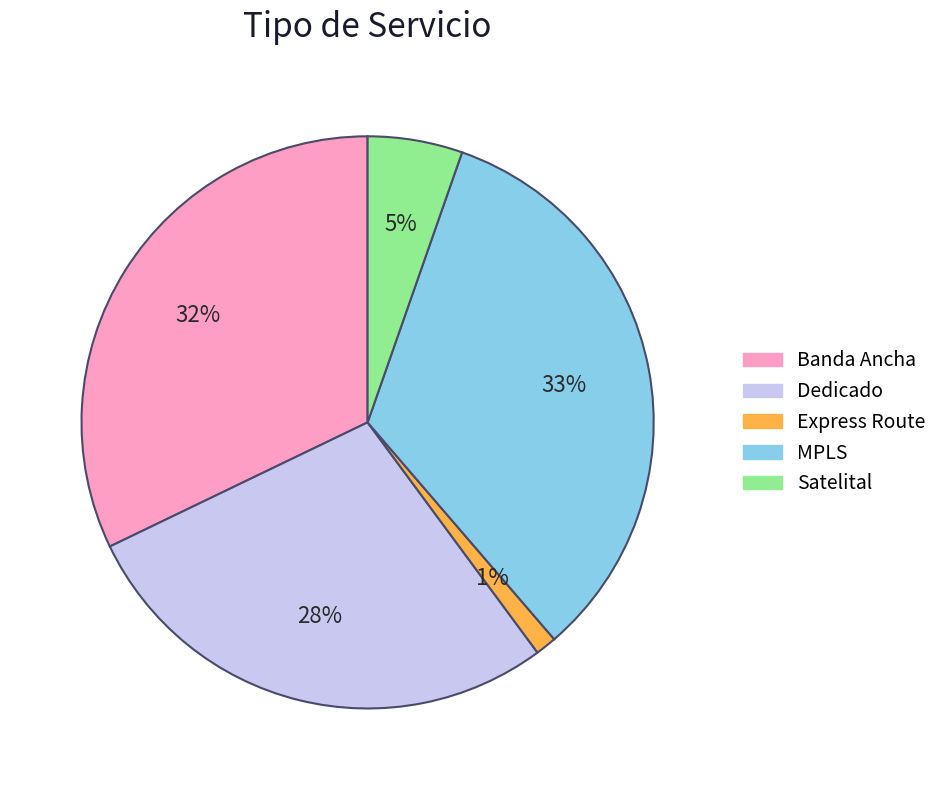

Rank the categories by value from lowest to highest.

Express Route, Satelital, Dedicado, Banda Ancha, MPLS